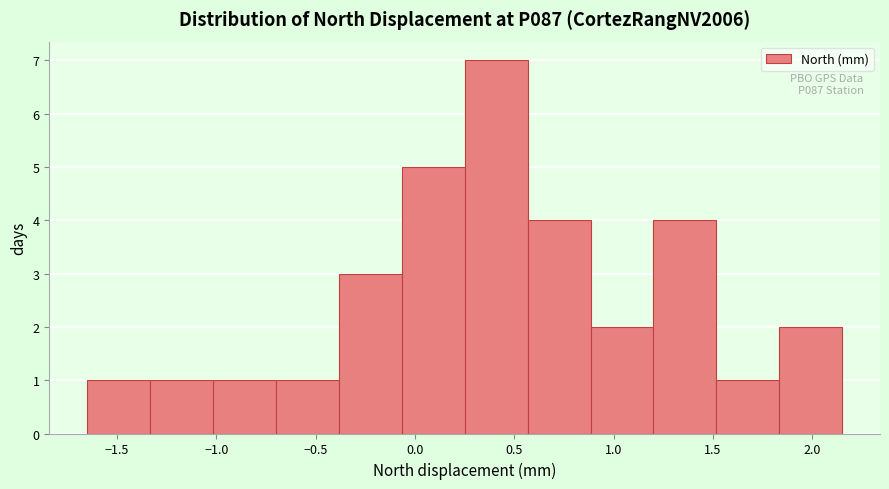

Over which range of the x-axis is the bar tallest?

0.25 to 0.55